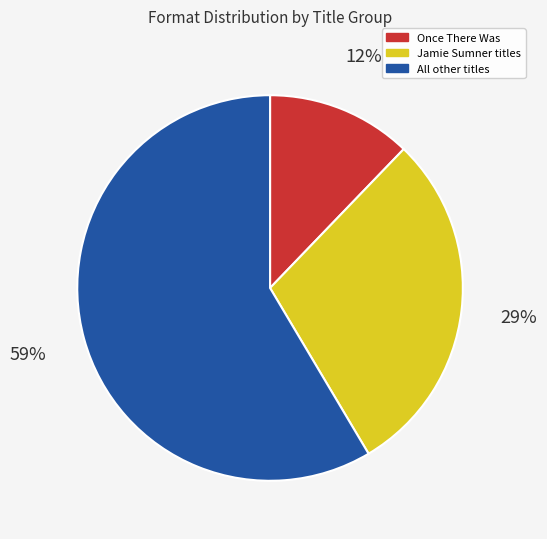

How many segments does this pie chart have?

3